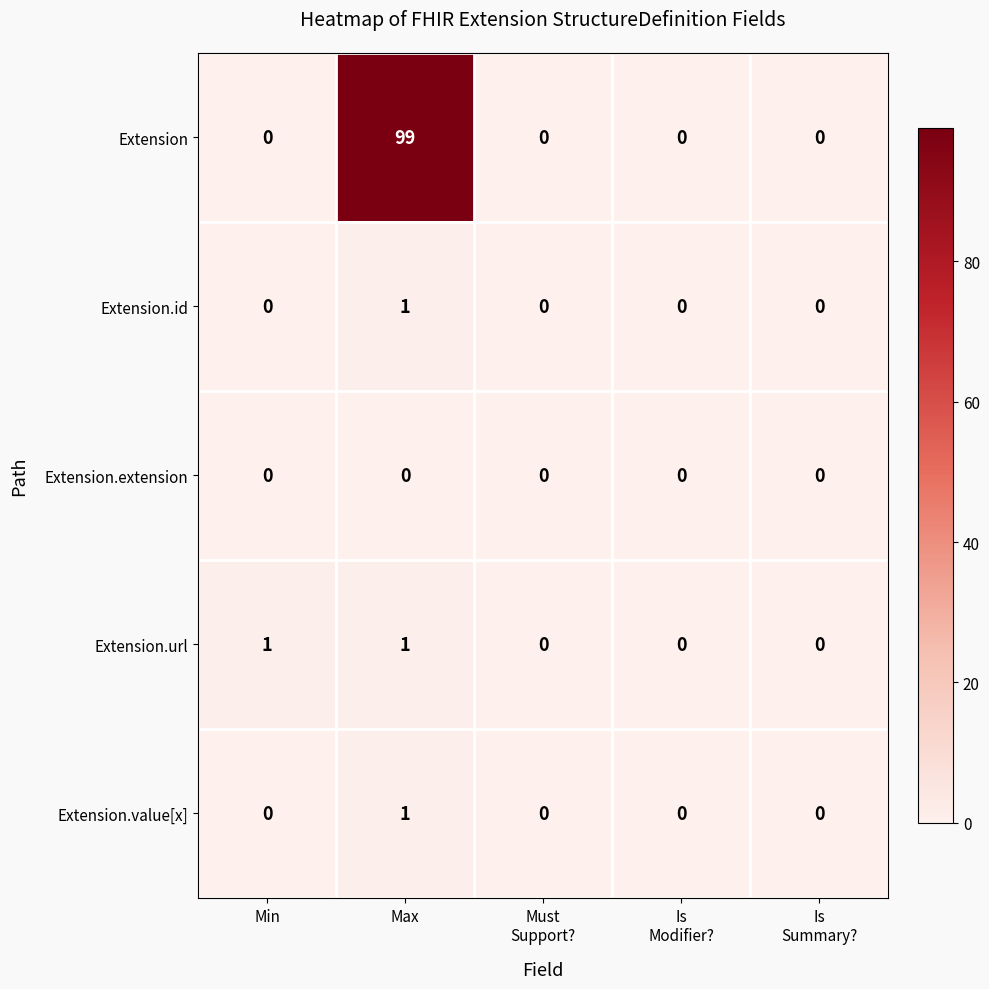

What is the difference between the maximum and minimum values in the Extension series?

99